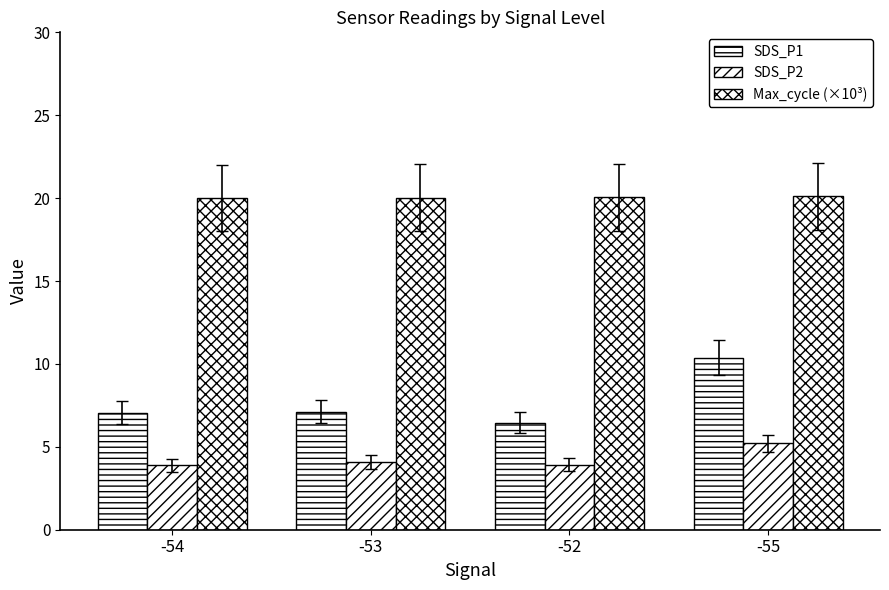

Between -52 and -54, which is larger?

-54